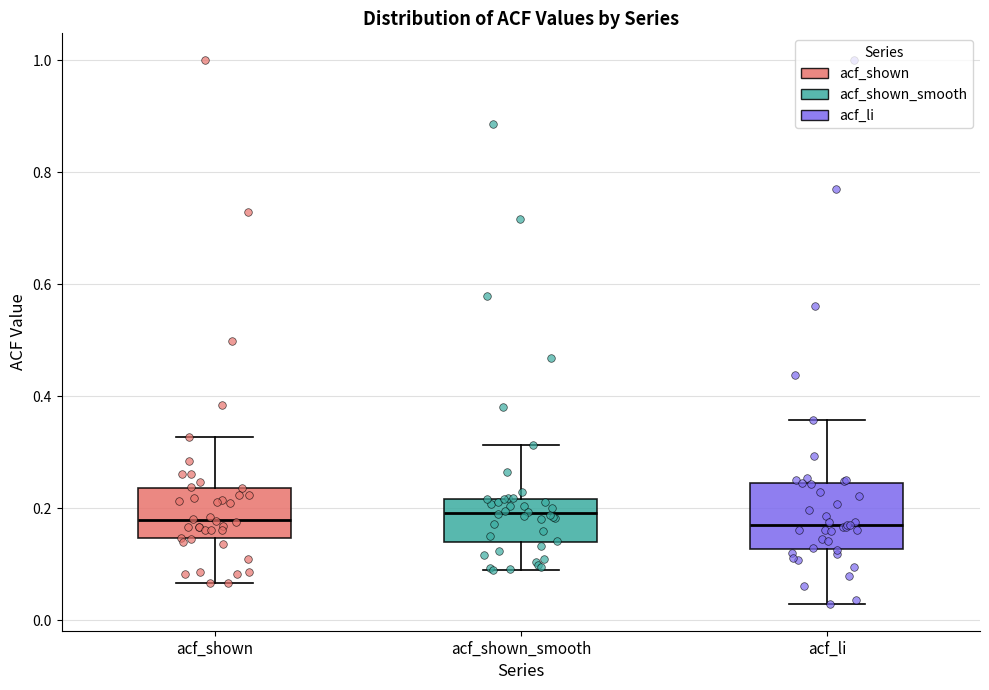

Where does the upper whisker of the box for acf_li end on the y-axis? The values are not printed on the chart, so give them approximately, as read against the axis.

0.36